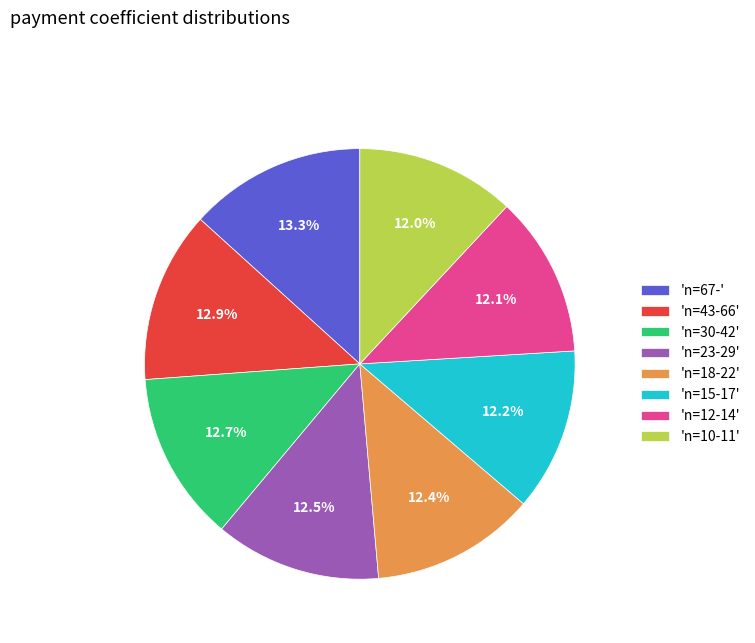

Is there any slice that represents more than half of the pie?

No